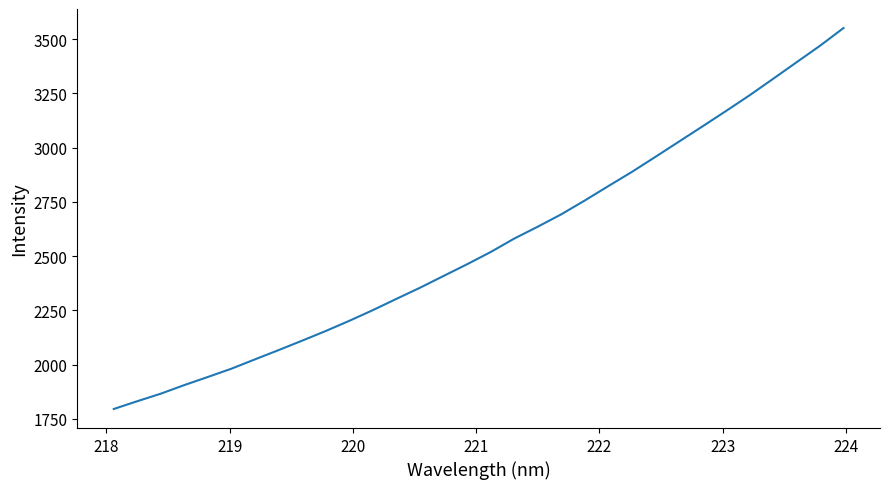

How many values exceed 2518?

16